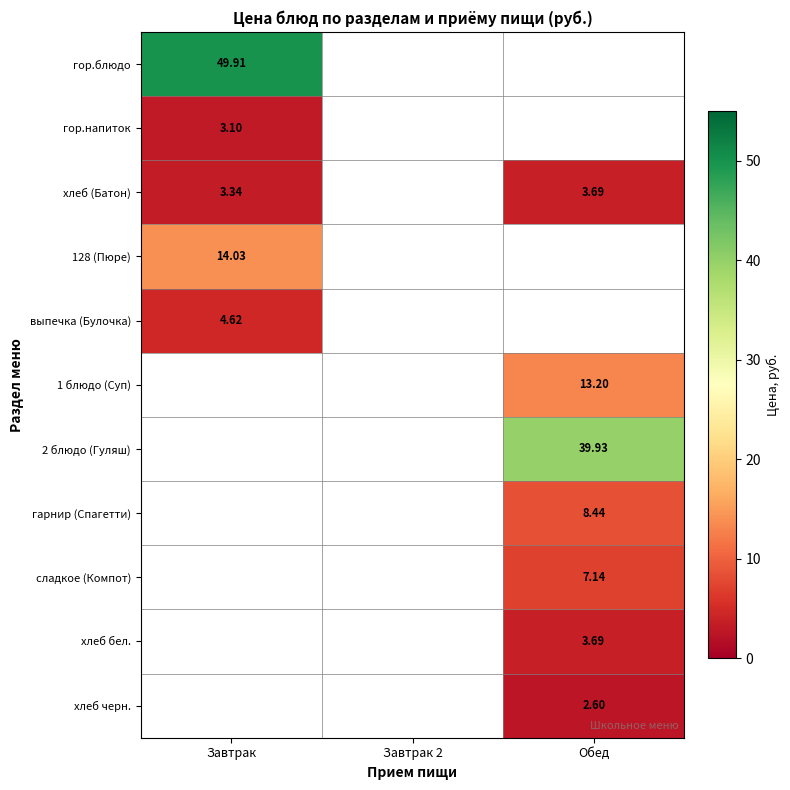

Which category has the highest value across all series?

Завтрак